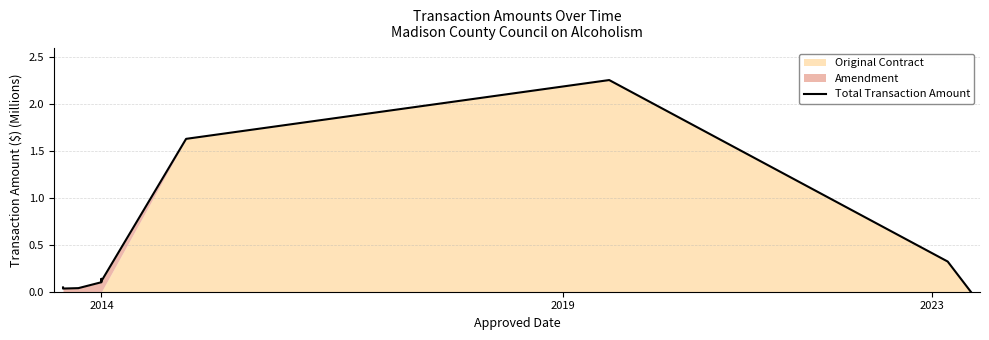

What is the difference between the second highest and second lowest values?

1.6